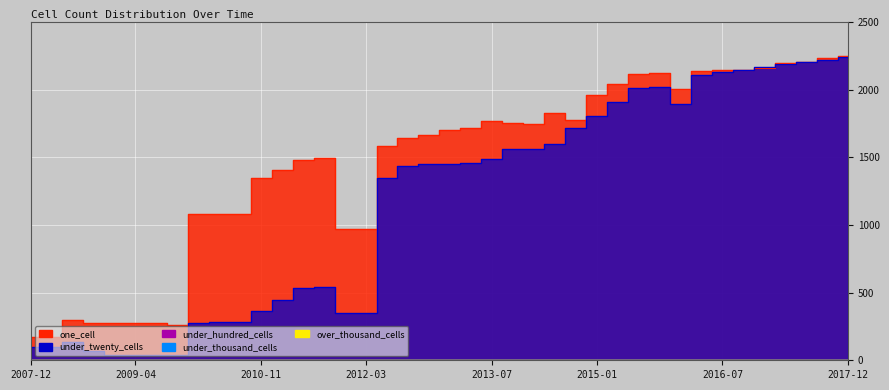

True or false: one_cell and under_twenty_cells cross at least once.

True